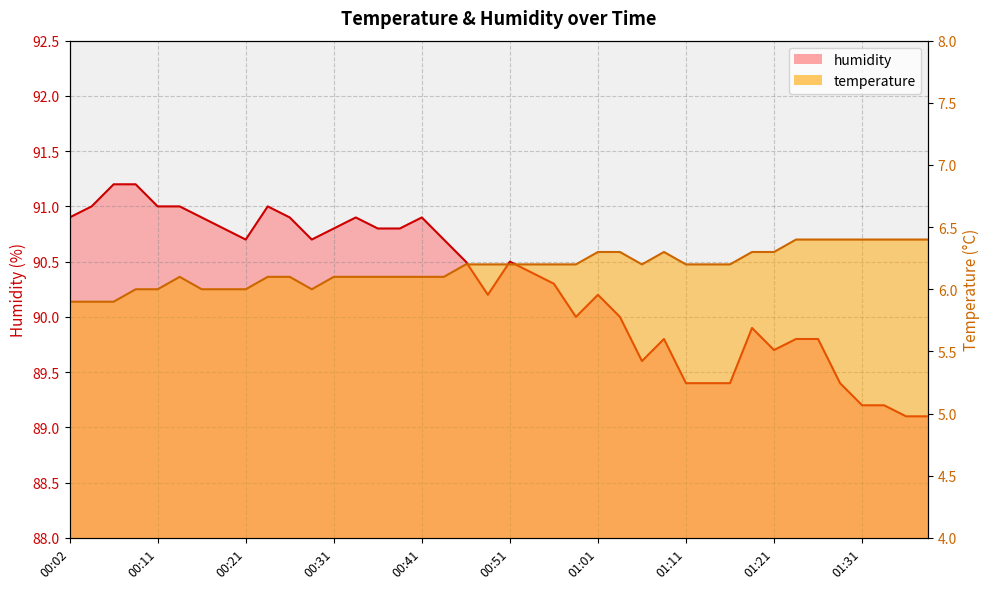

Rank the series at 00:31 from highest to lowest value.

humidity, temperature